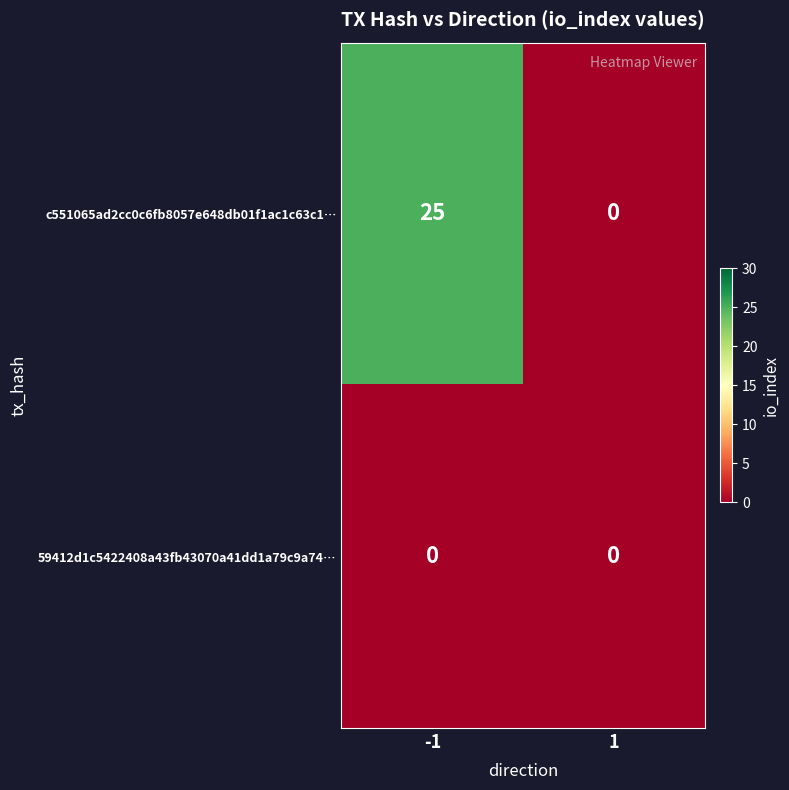

List the series in order of their overall mean, lowest first.

59412d1c5422408a43fb43070a41dd1a79c9a74…, c551065ad2cc0c6fb8057e648db01f1ac1c63c1…